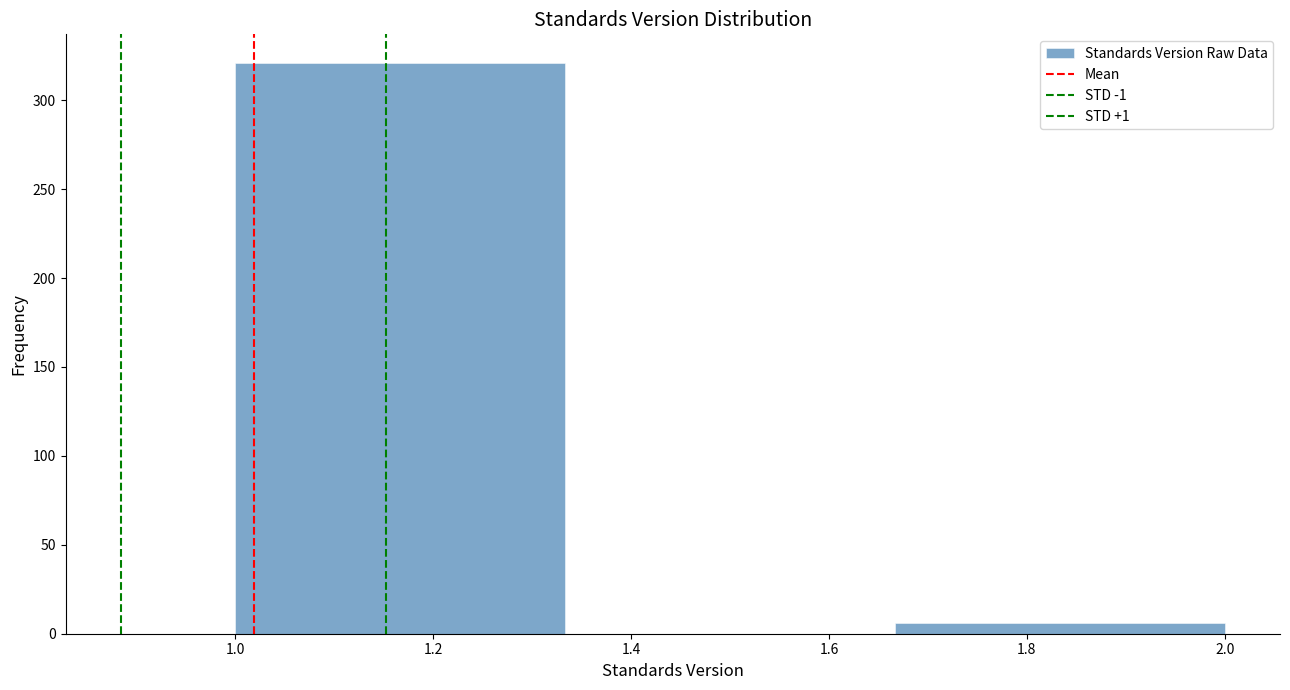

How tall is the bar that spans 1.00 to 1.34 on the x-axis? Neither the bar edges nor the heights are printed on the chart, so give them approximately, as read against the axes.

320